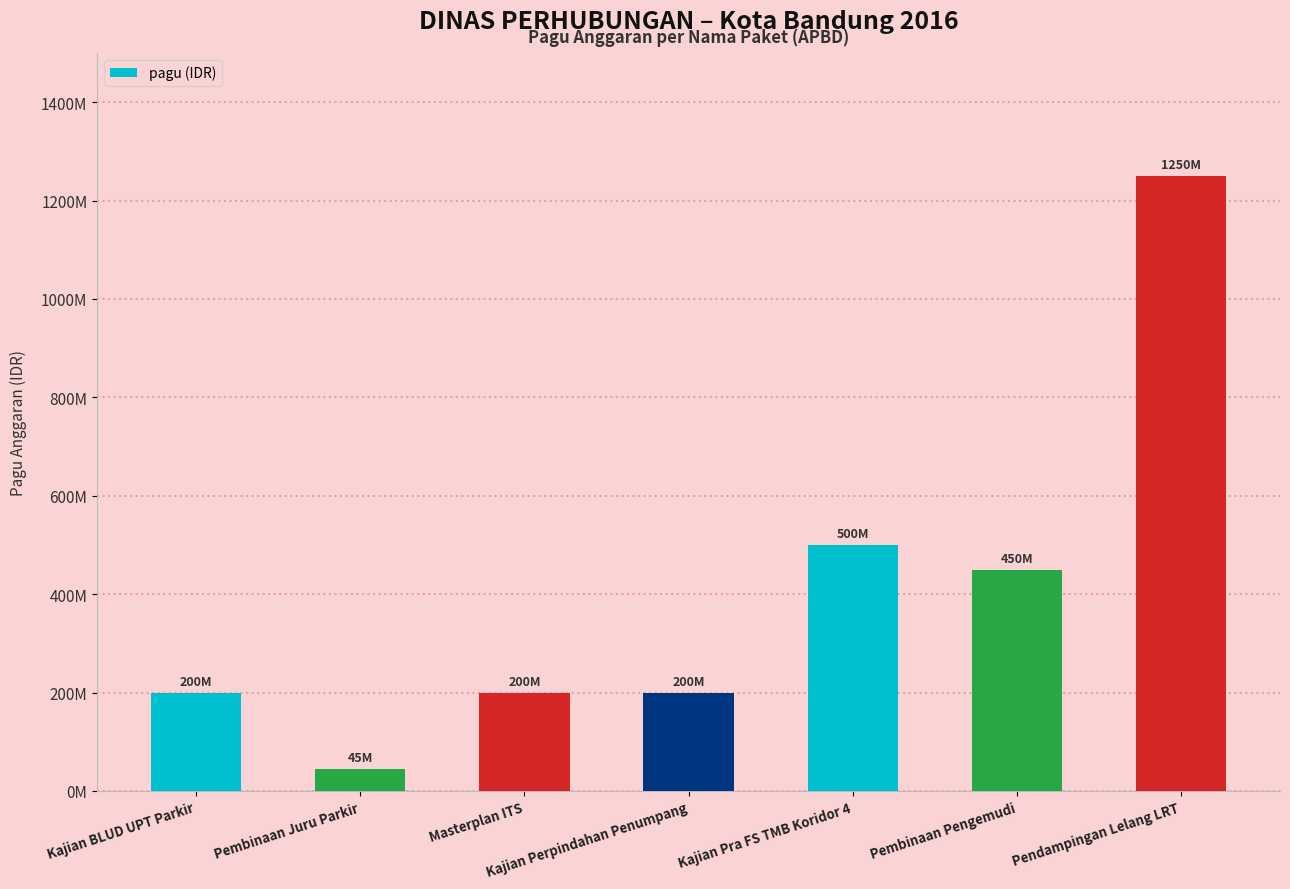

What value does the data have at Kajian BLUD UPT Parkir?

200000000